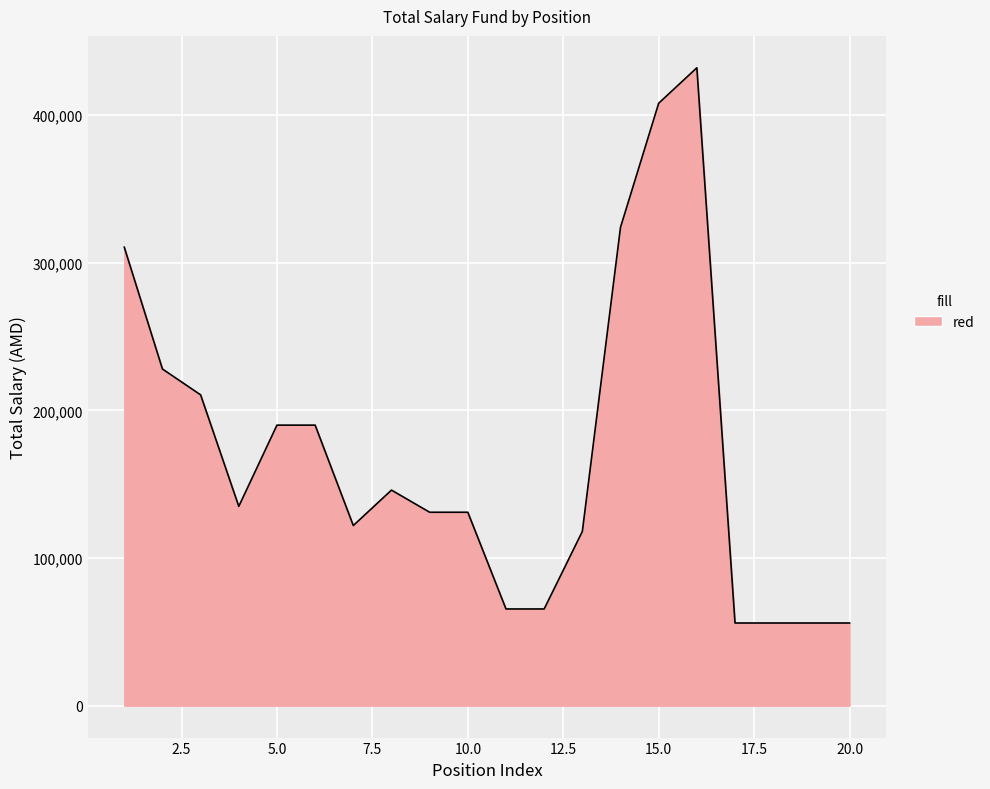

What is the greatest value displayed?

432000